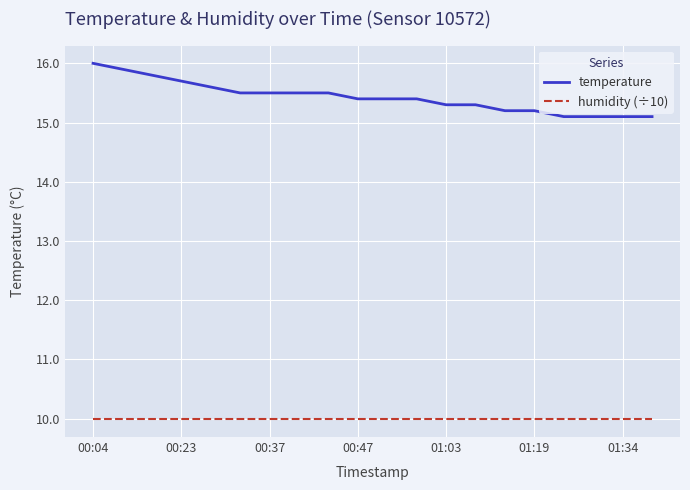

True or false: humidity (÷10) and temperature intersect in this chart.

False